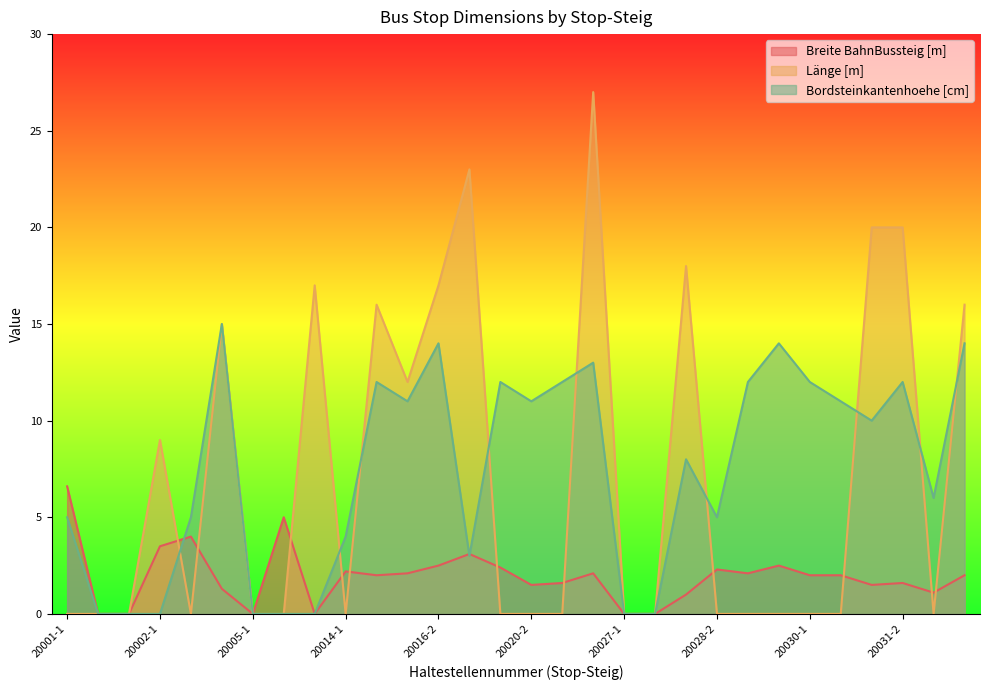

What is the difference between the maximum and minimum values in the Breite BahnBussteig [m] series?

6.6